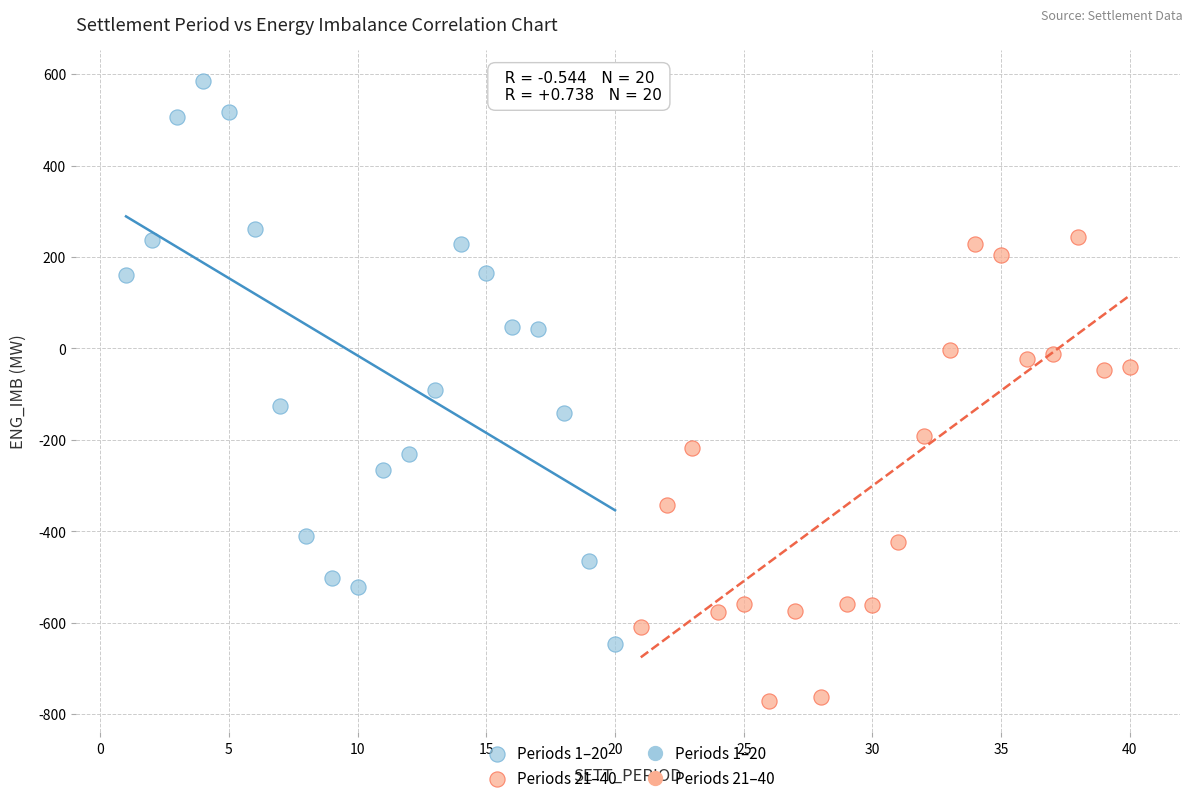

Which series contains the highest Y value?

Periods 1–20